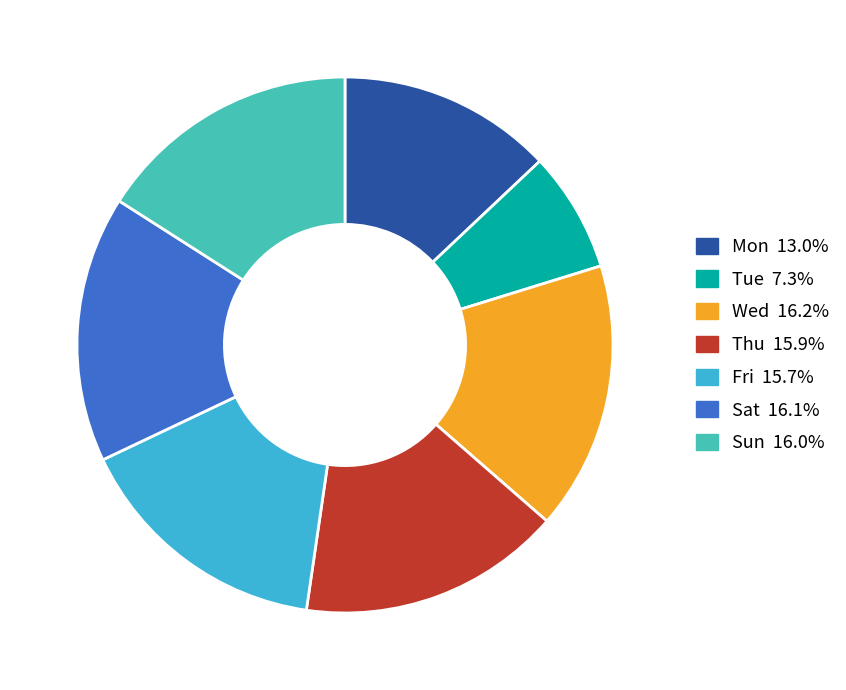

To the nearest percent, what is the difference between the largest and smallest slice percentages?

9%